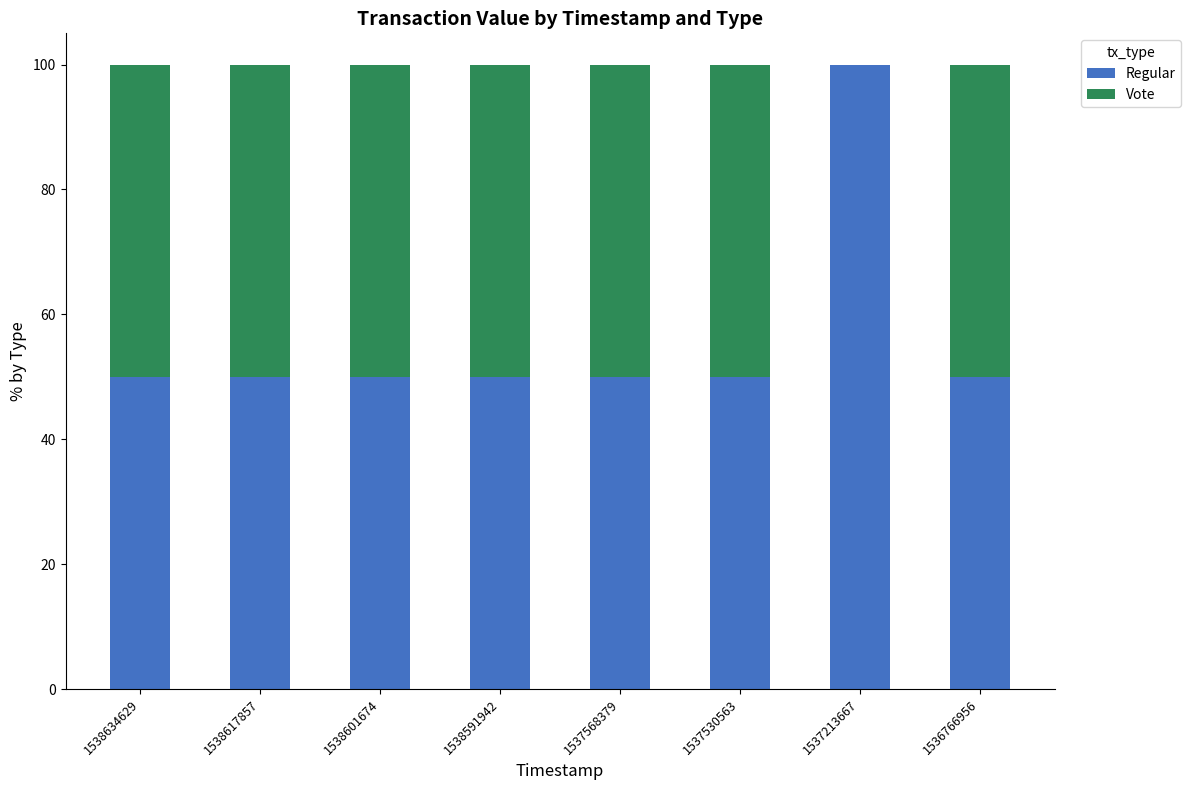

What is the total value across all series at 1538591942?

100